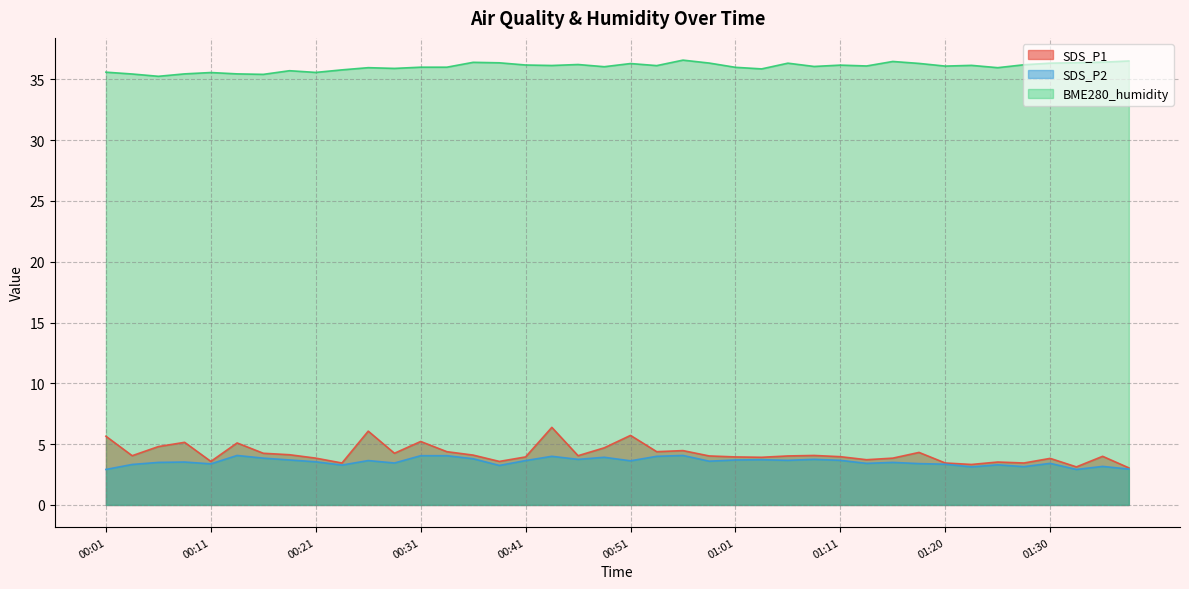

What is the value of the SDS_P2 point at the 1st from the left?

2.9